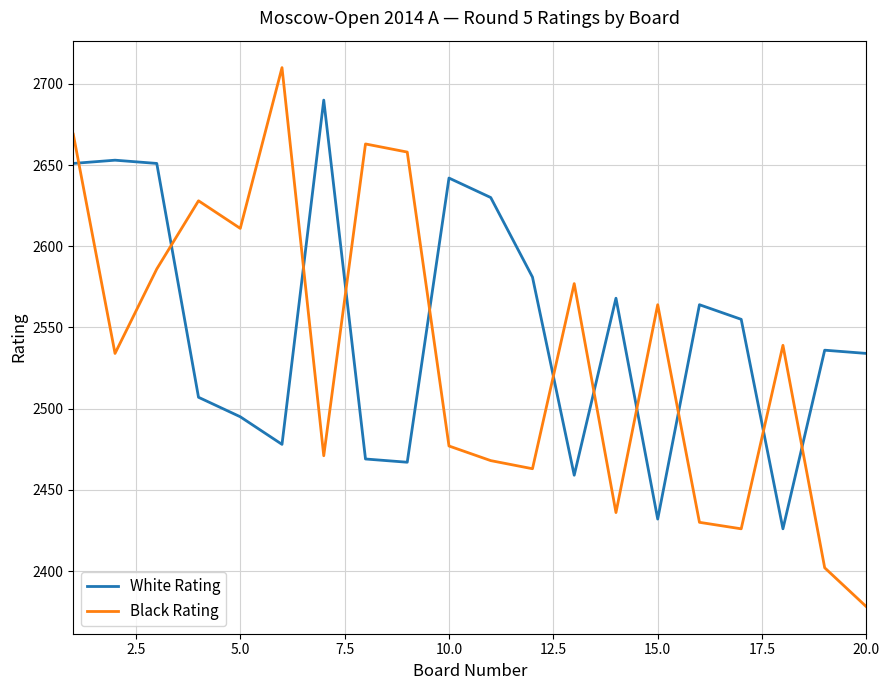

What are all the series names shown in the legend?

White Rating, Black Rating